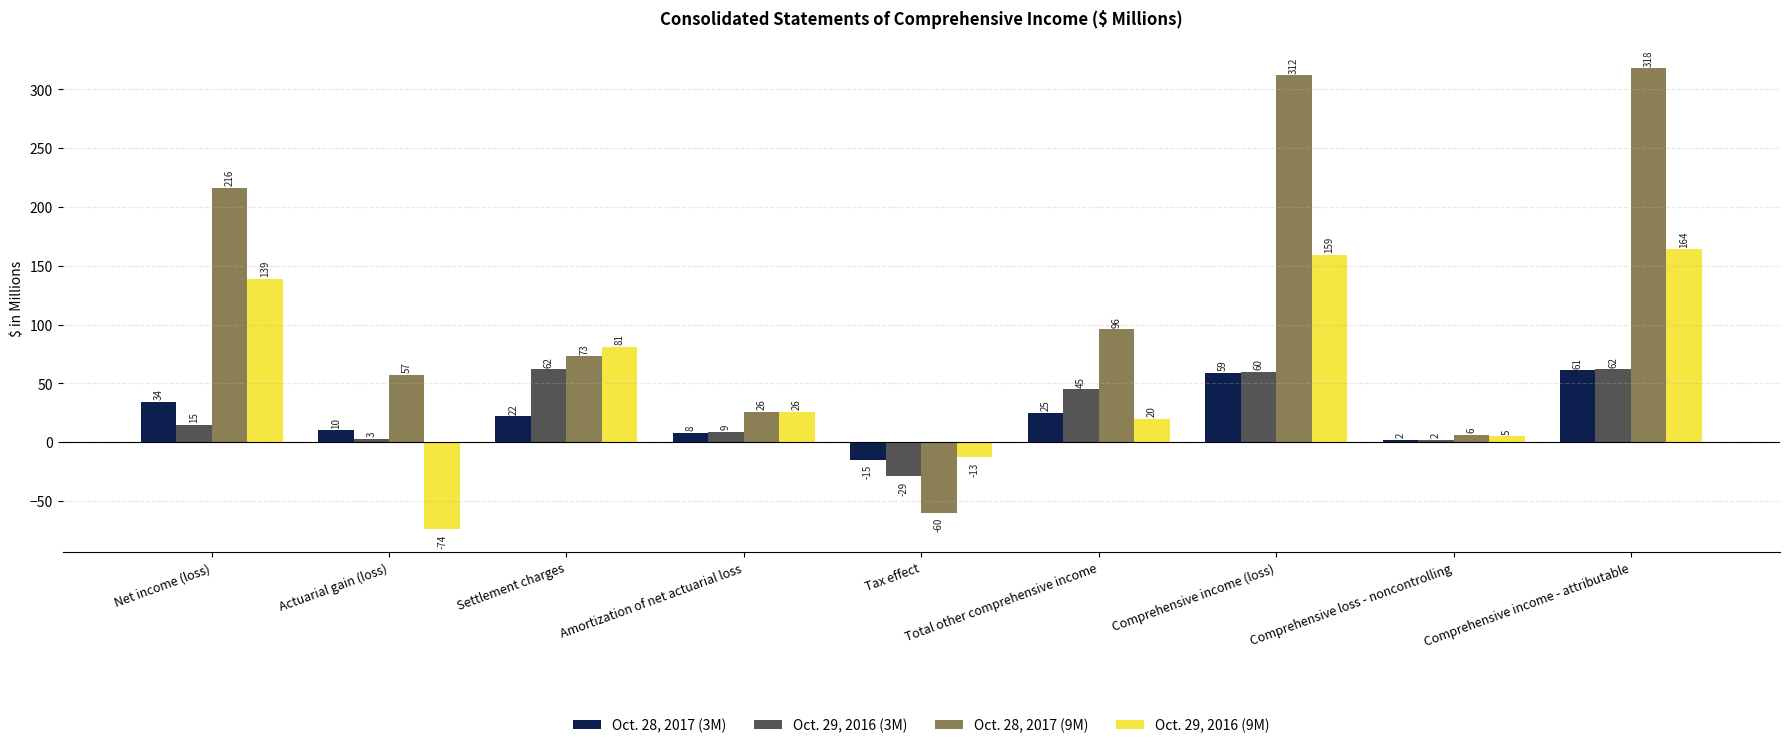

What position from the right is Comprehensive loss - noncontrolling?

2